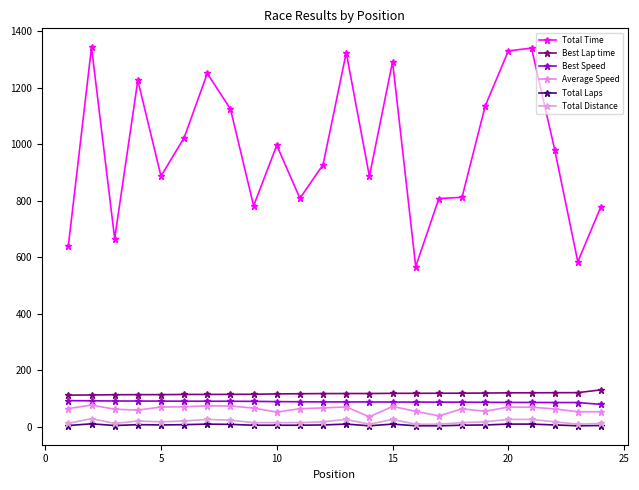

What is the difference between the maximum and minimum values in the Total Time series?

776.3